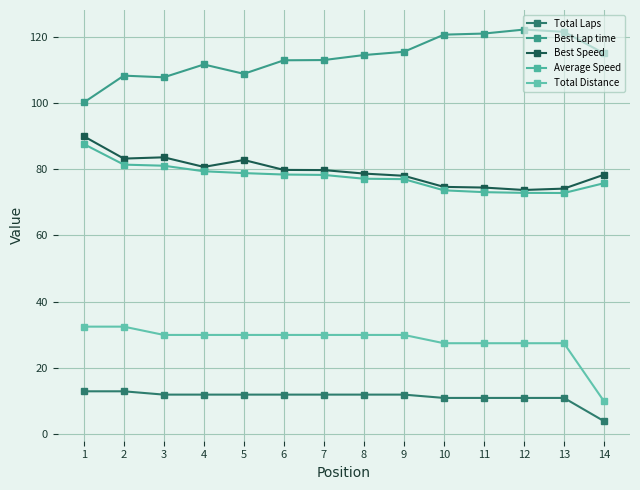

Count the number of data series in this chart.

5